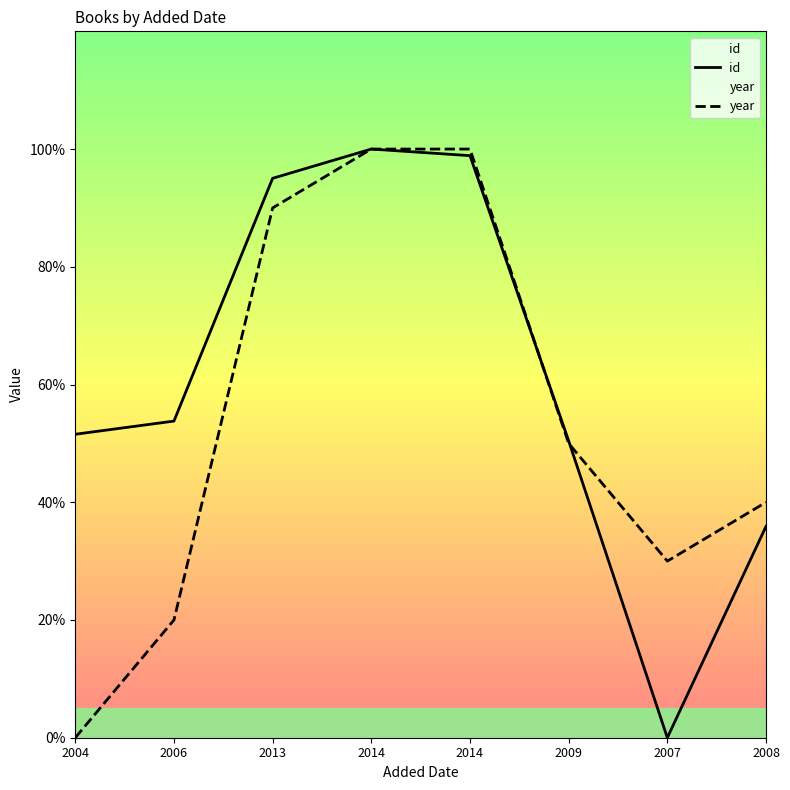

What is the value of the year point at the 7th from the left?

30.0